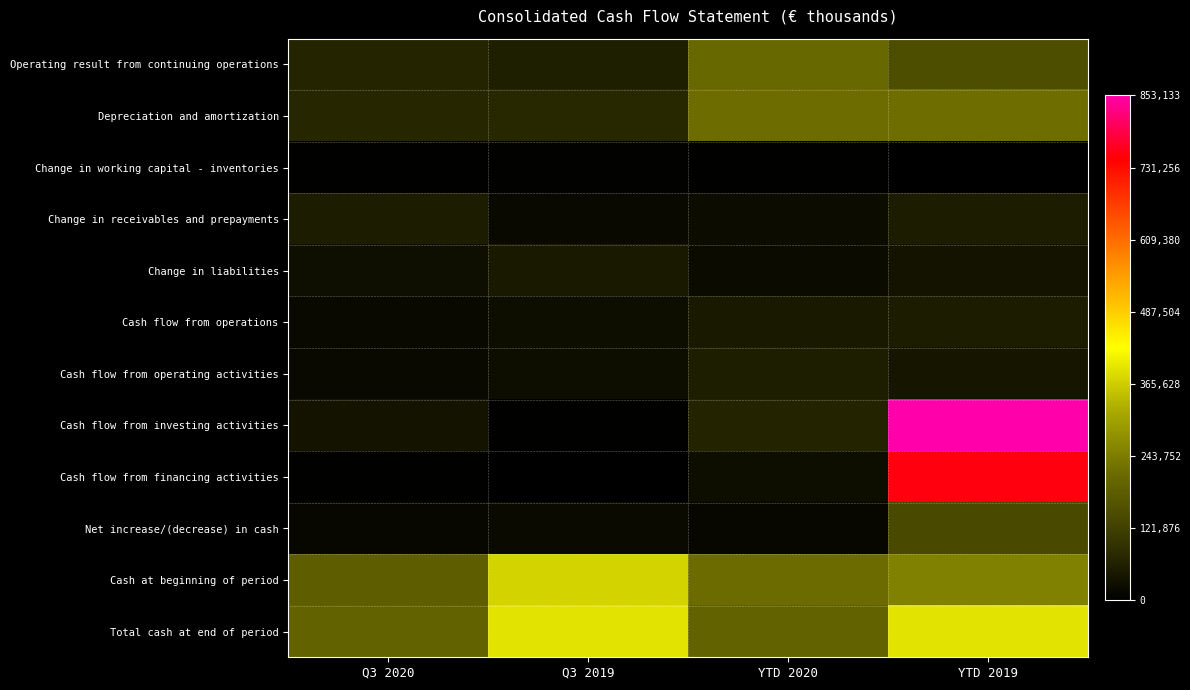

At which category is the sum across all series the highest?

YTD 2019